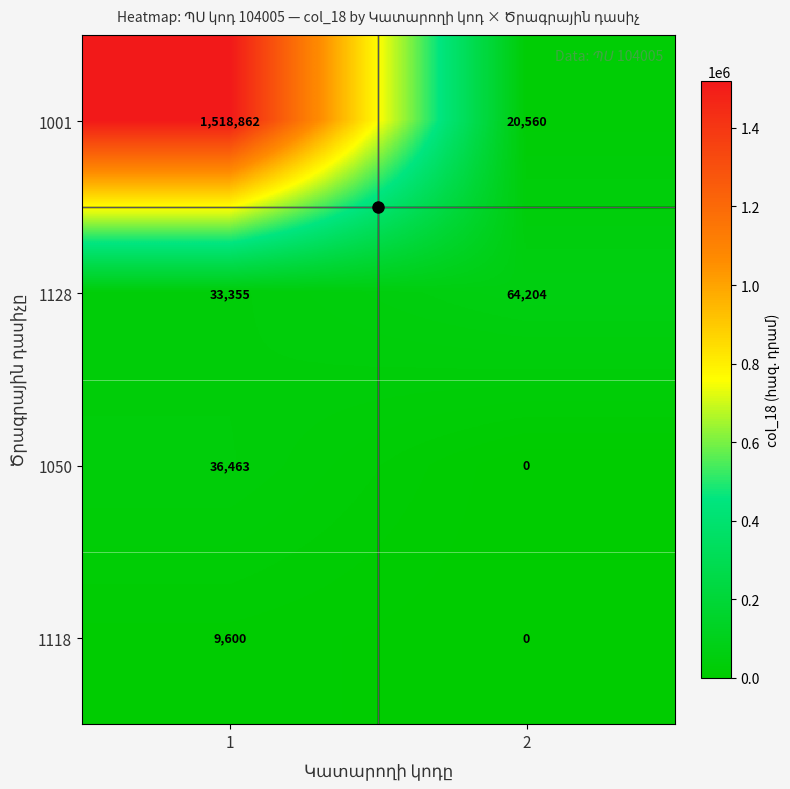

What is the greatest value displayed?

1518862